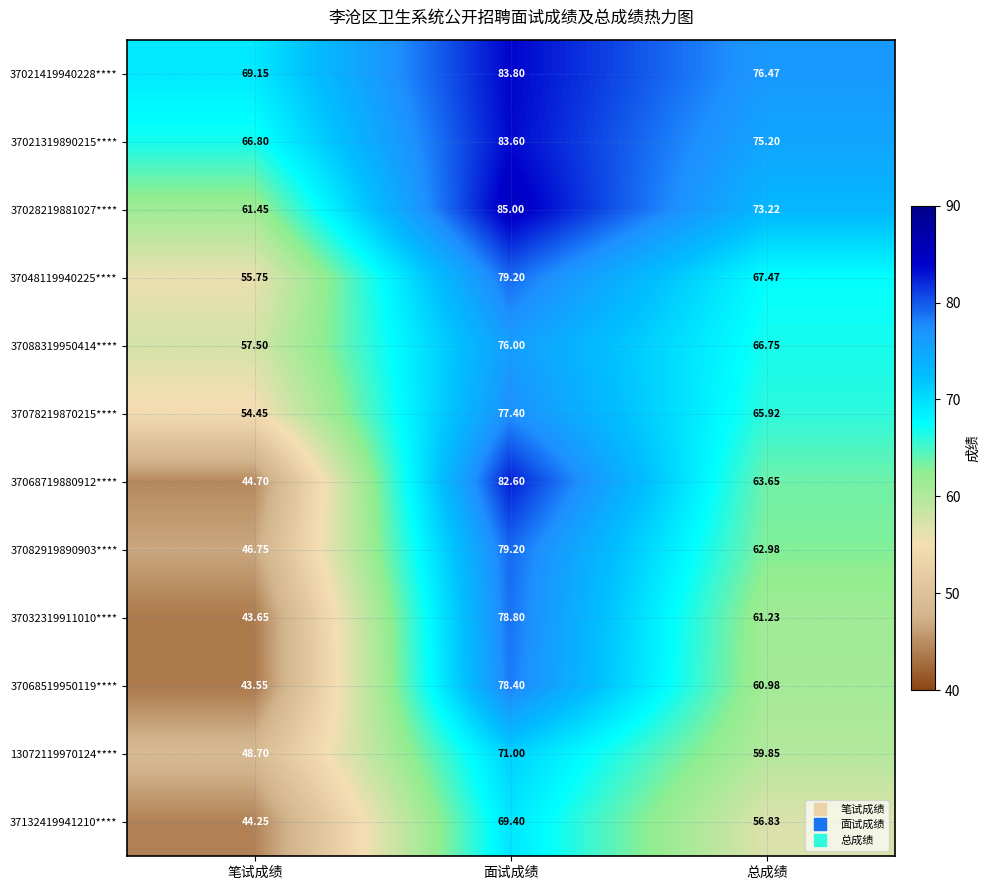

At which label does 37132419941210**** first exceed 56?

面试成绩